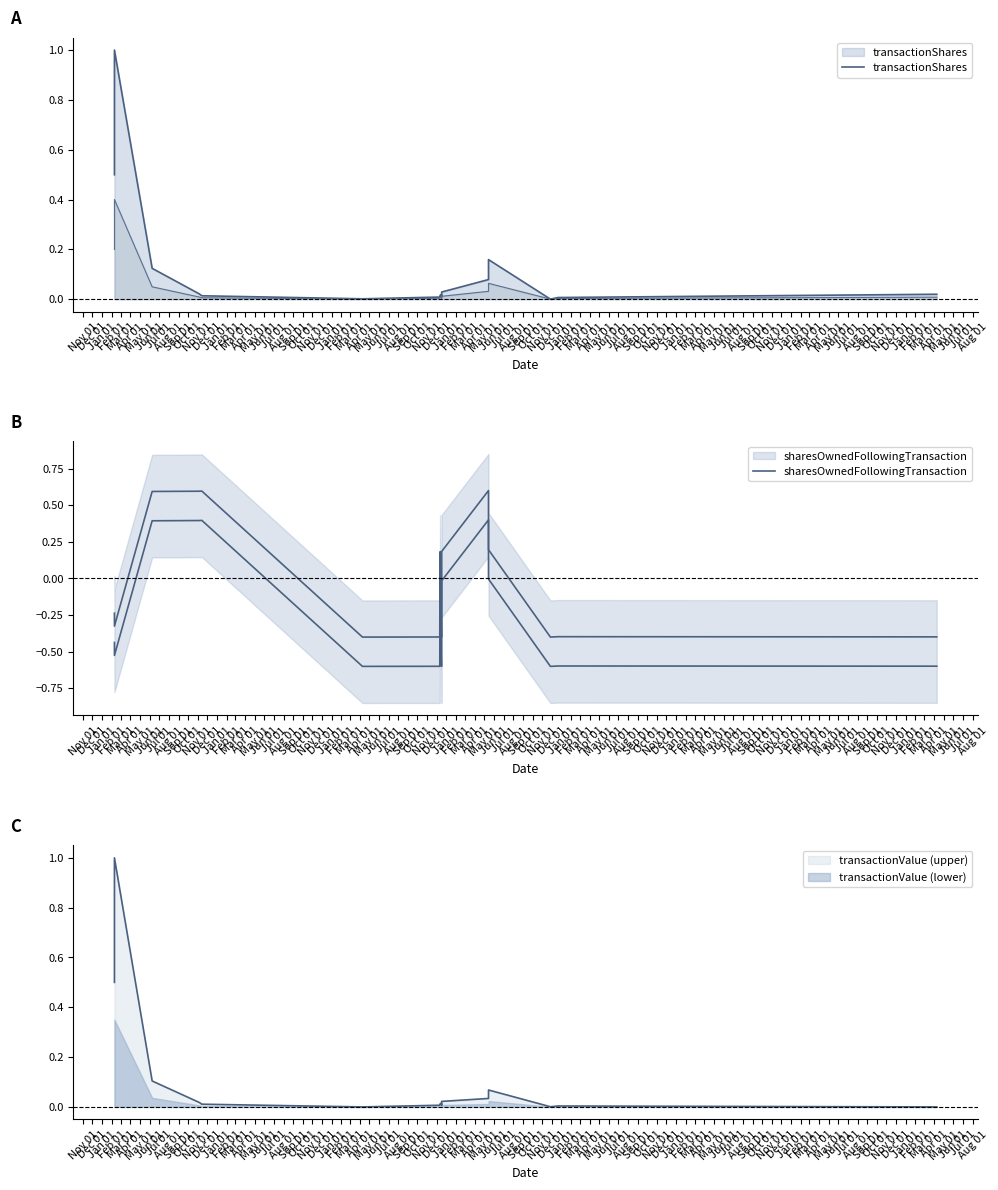

Is it true that transactionShares equals 0.5 at Nov 01?

True